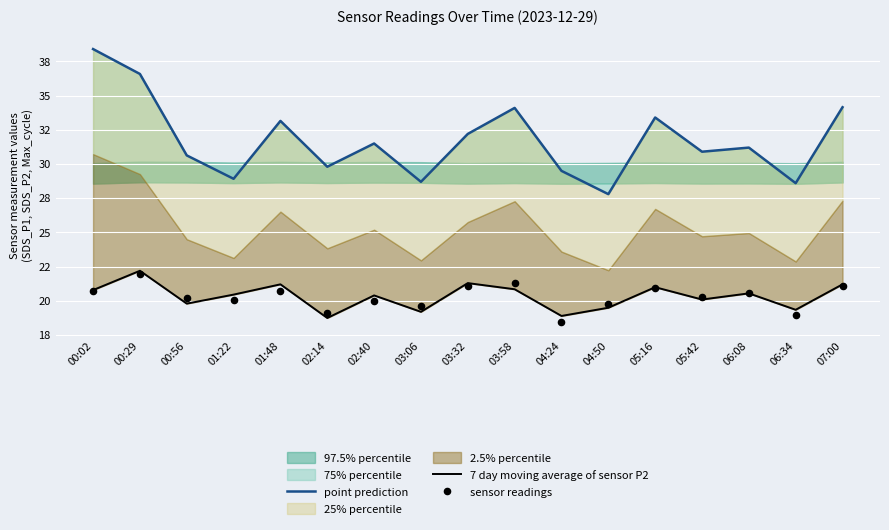

Which series contains the lowest Y value?

sensor readings